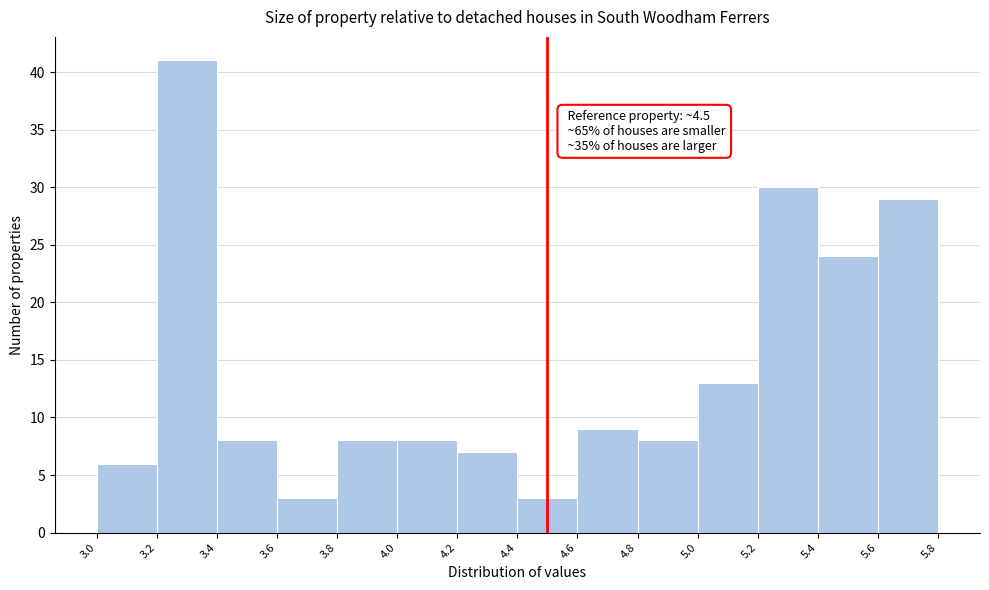

Over which range of the x-axis is the bar tallest?

3.2 to 3.4